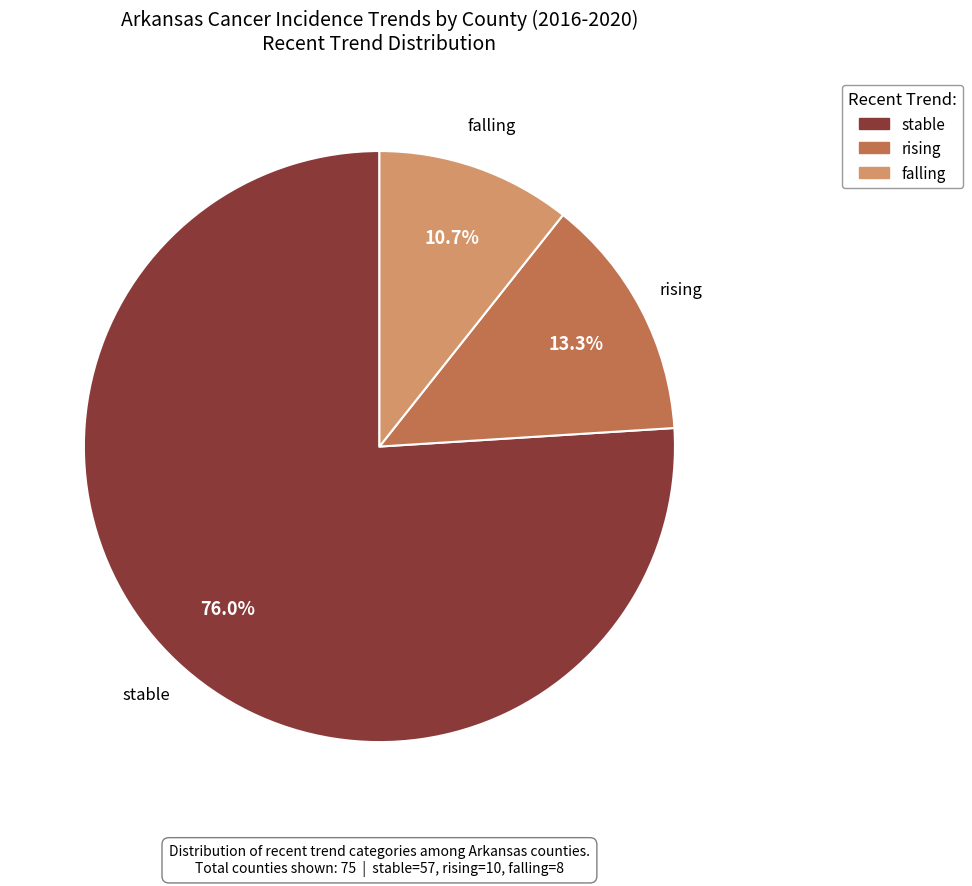

To the nearest percent, what is the difference between the stable and falling slice percentages?

65%